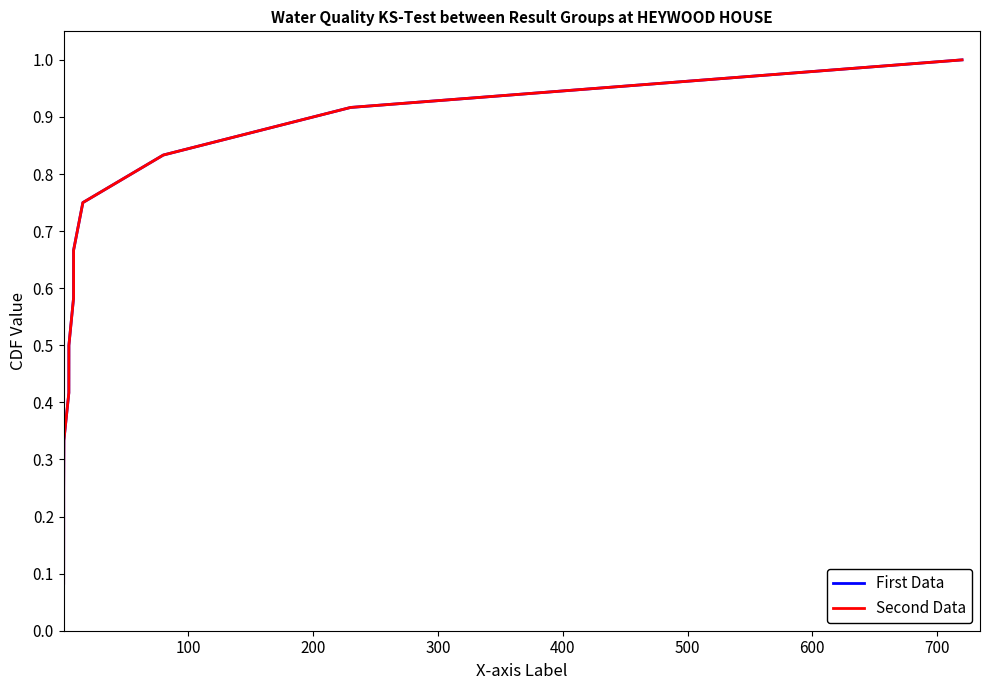

Does the chart display data point markers on the line(s)?

No